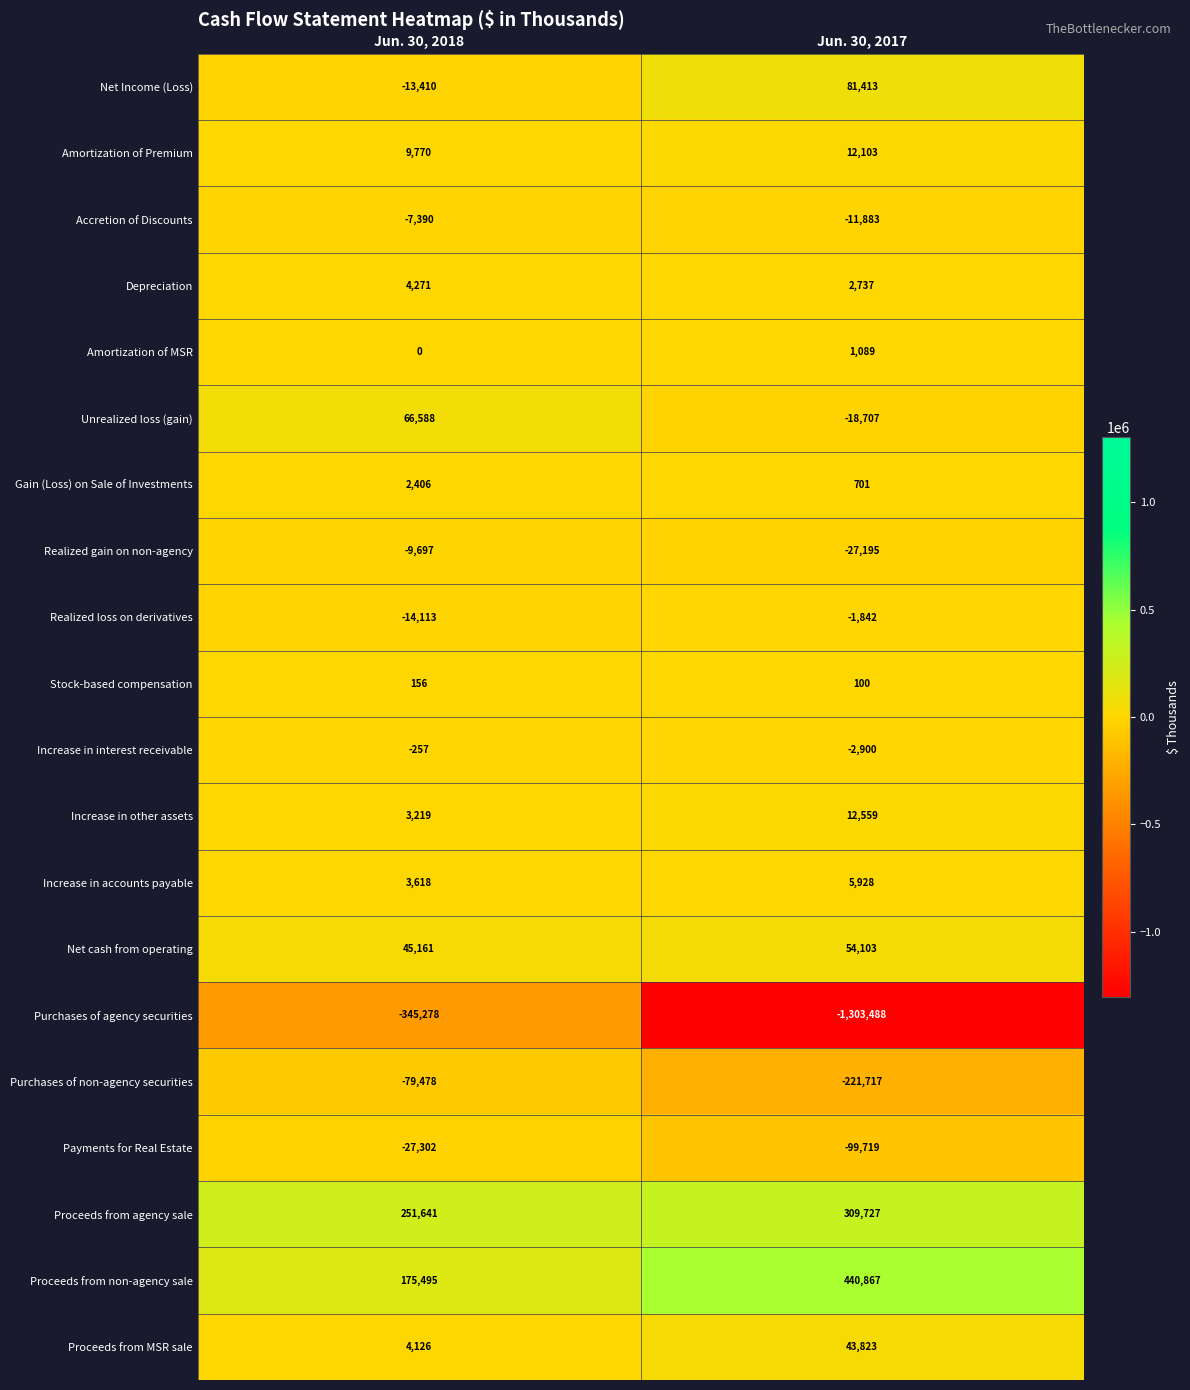

At which category is the sum across all series the highest?

Jun. 30, 2018